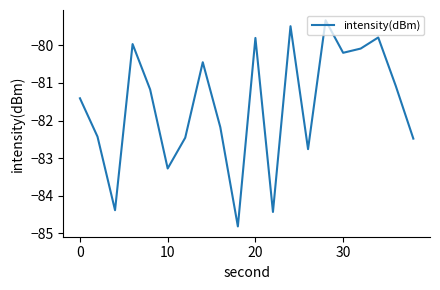

What is the minimum value shown in the chart?

-84.8